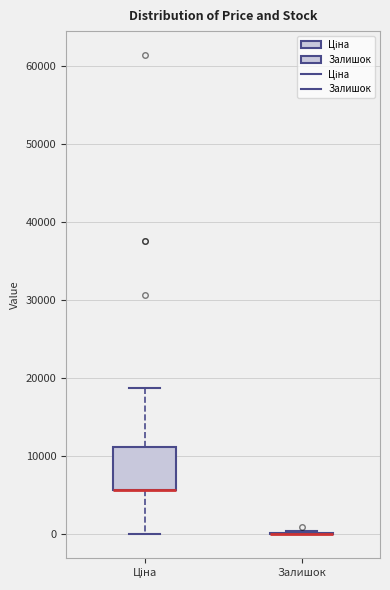

Comparing the boxes themselves (not the whiskers), which one is the tallest?

Ціна